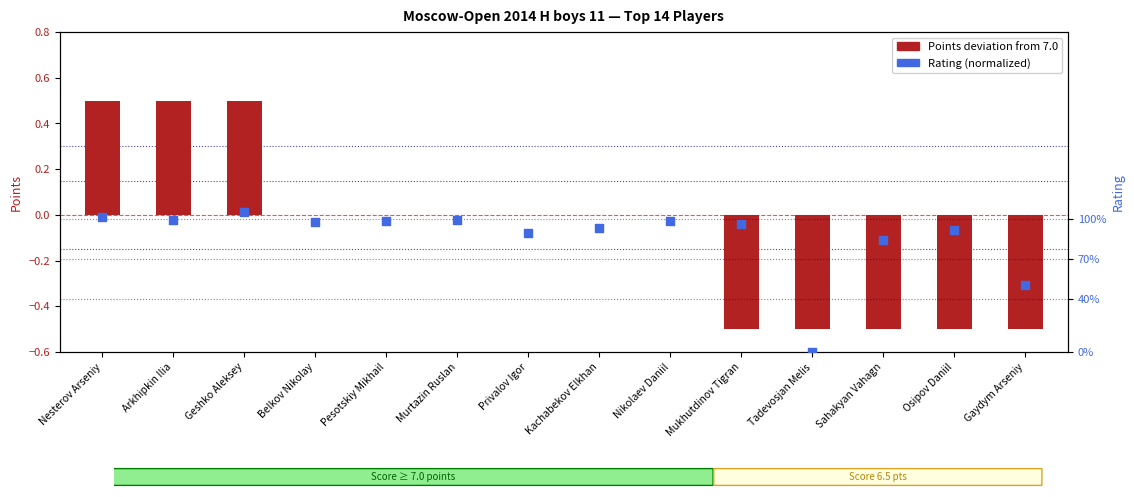

Which series has the largest Y range (max minus min)?

Points (deviation from 7.0)